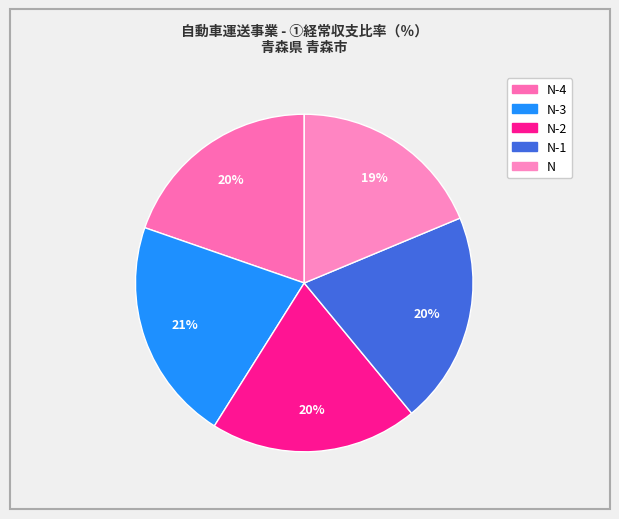

How many slices are in this pie chart?

5